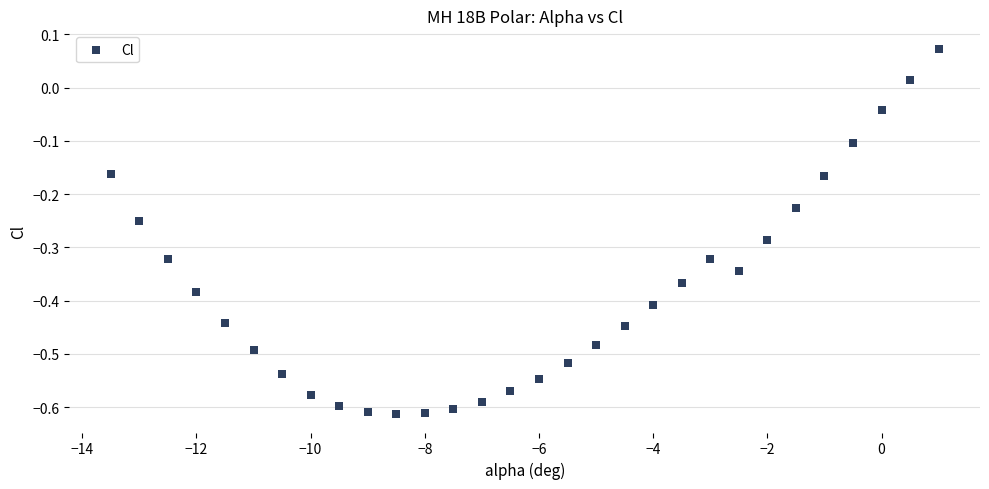

What is the range of Y values (max minus min)?

0.7